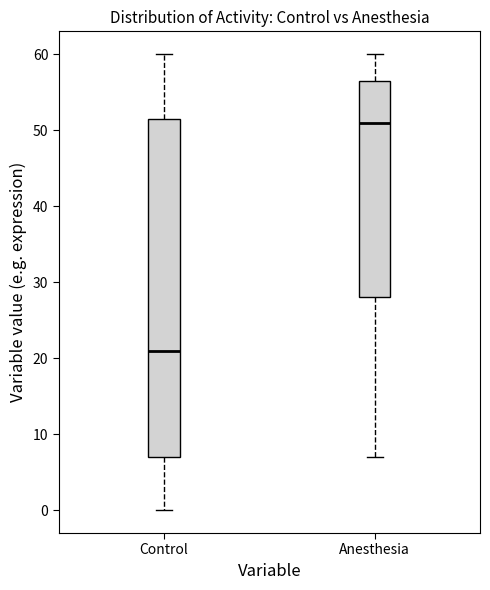

Where is the lower edge of the box for Anesthesia on the y-axis? The values are not printed on the chart, so give them approximately, as read against the axis.

28